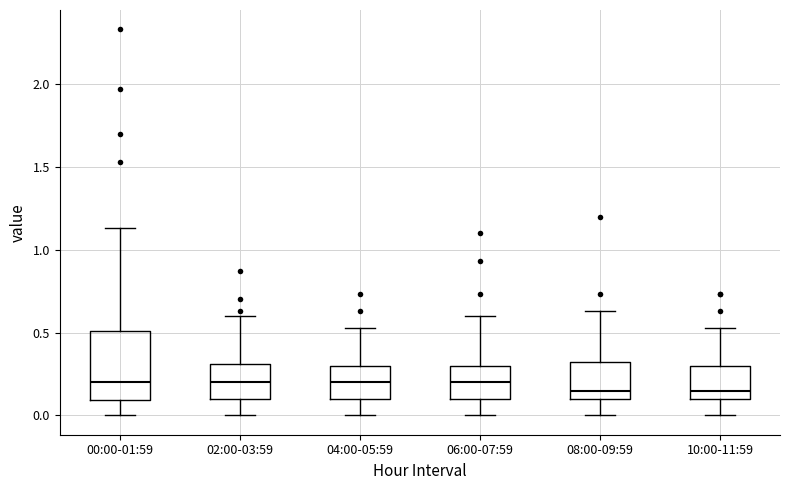

Reading left to right, transcribe this box plot: for each box, give where its median line is, the range the box spans, and where its two whiskers end, as read against the y-axis. The values are not printed on the chart, so give them approximately, as read against the axis.

00:00-01:59: median 0.20, box 0.10 to 0.50, whiskers 0.00 to 1.15
02:00-03:59: median 0.20, box 0.10 to 0.30, whiskers 0.00 to 0.60
04:00-05:59: median 0.20, box 0.10 to 0.30, whiskers 0.00 to 0.55
06:00-07:59: median 0.20, box 0.10 to 0.30, whiskers 0.00 to 0.60
08:00-09:59: median 0.15, box 0.10 to 0.35, whiskers 0.00 to 0.65
10:00-11:59: median 0.15, box 0.10 to 0.30, whiskers 0.00 to 0.55